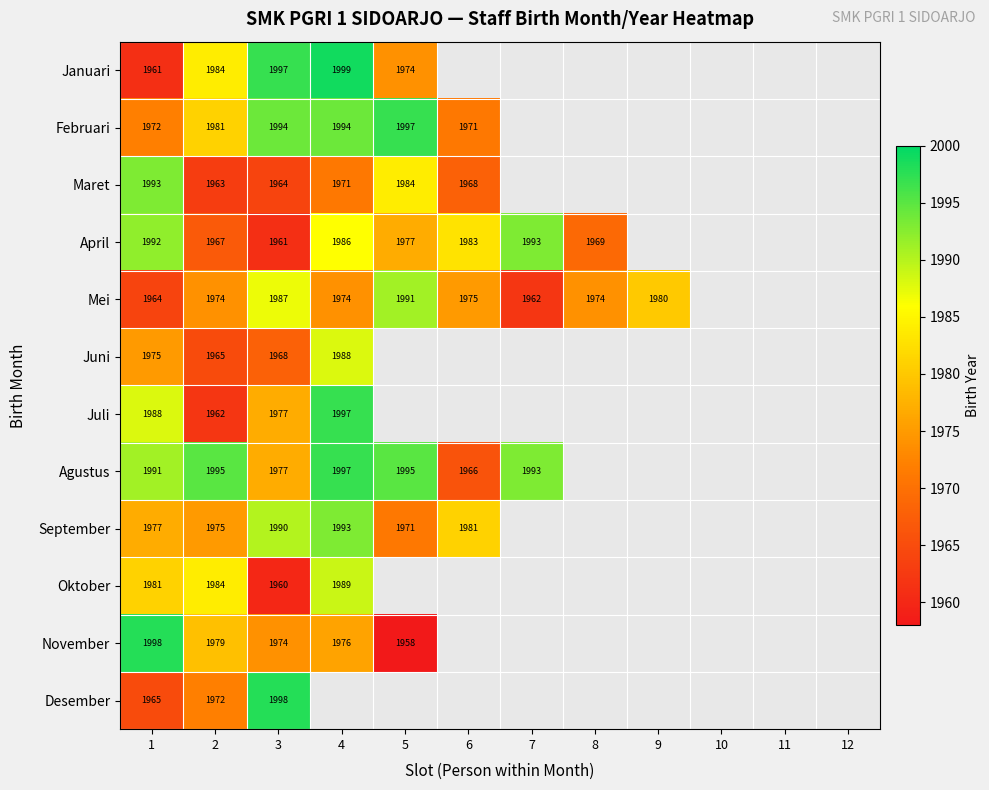

Is it true that Juni equals 3160.5 at 4?

False